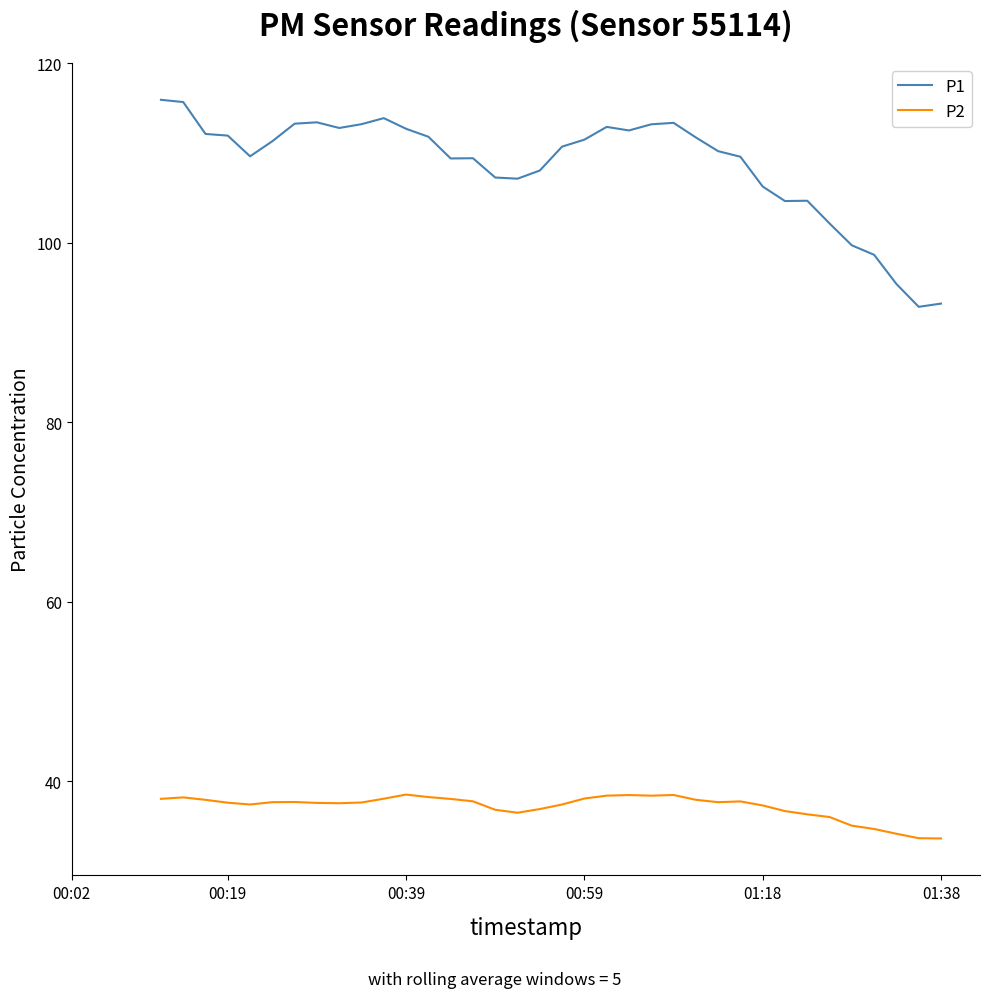

List the series in order of their overall mean, highest first.

P1, P2